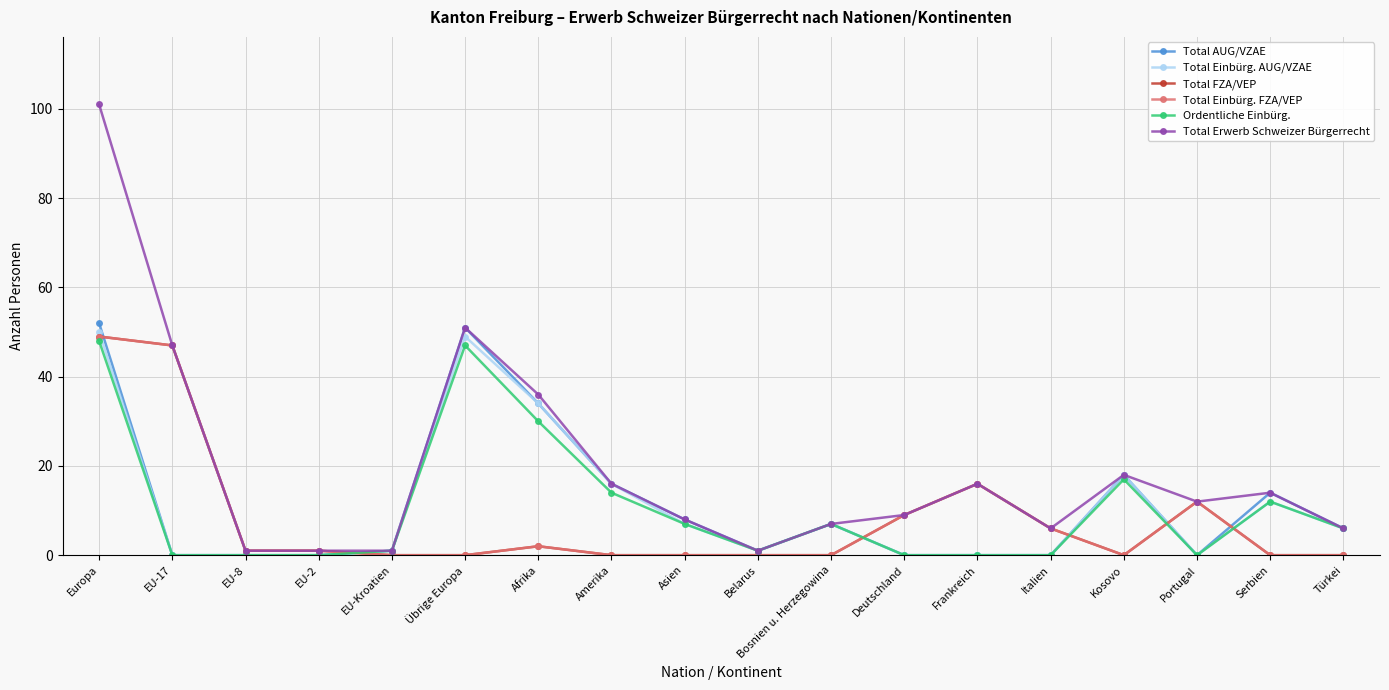

What is the total value across all series at Portugal?

36